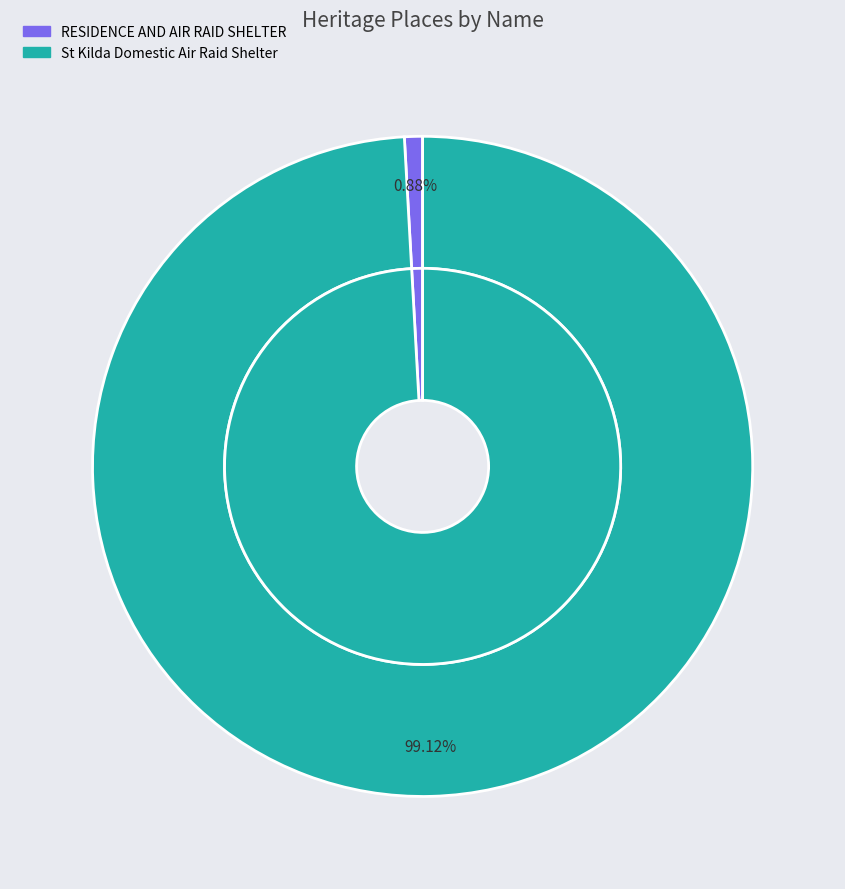

True or false: RESIDENCE AND AIR RAID SHELTER accounts for 1% of the total.

True